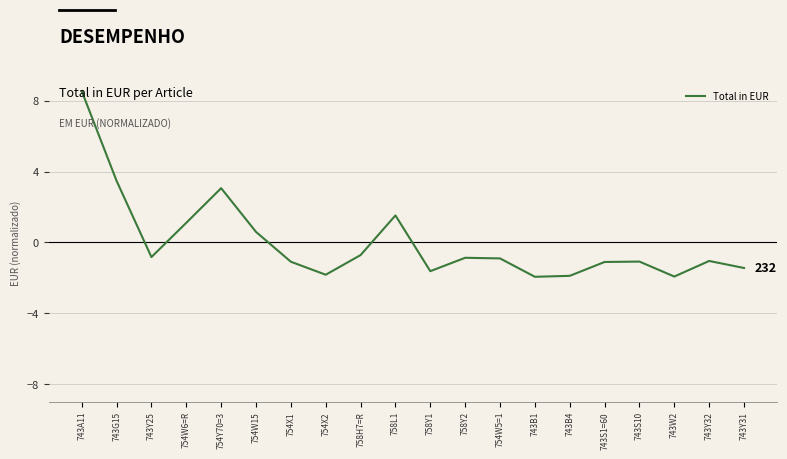

Where does the data first go above 0?

743A11